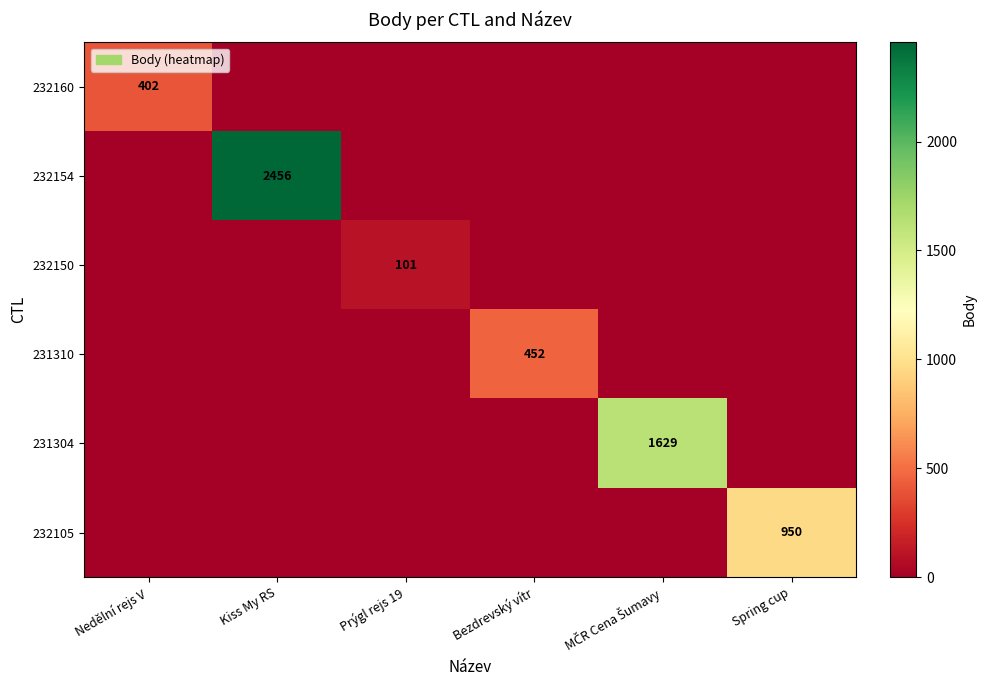

Is it true that 231310 equals 452 at Bezdrevský vítr?

True